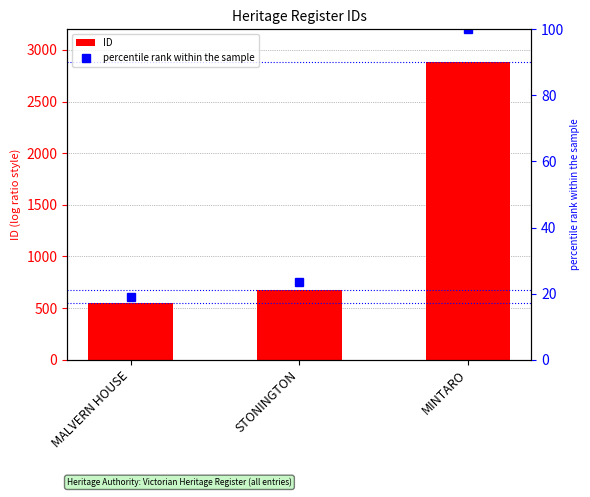

Reading left to right, extract all data points from this chart.

ID: MALVERN HOUSE=551.0	STONINGTON=679.0	MINTARO=2879.0
percentile rank within the sample: MALVERN HOUSE=19.1	STONINGTON=23.6	MINTARO=100.0